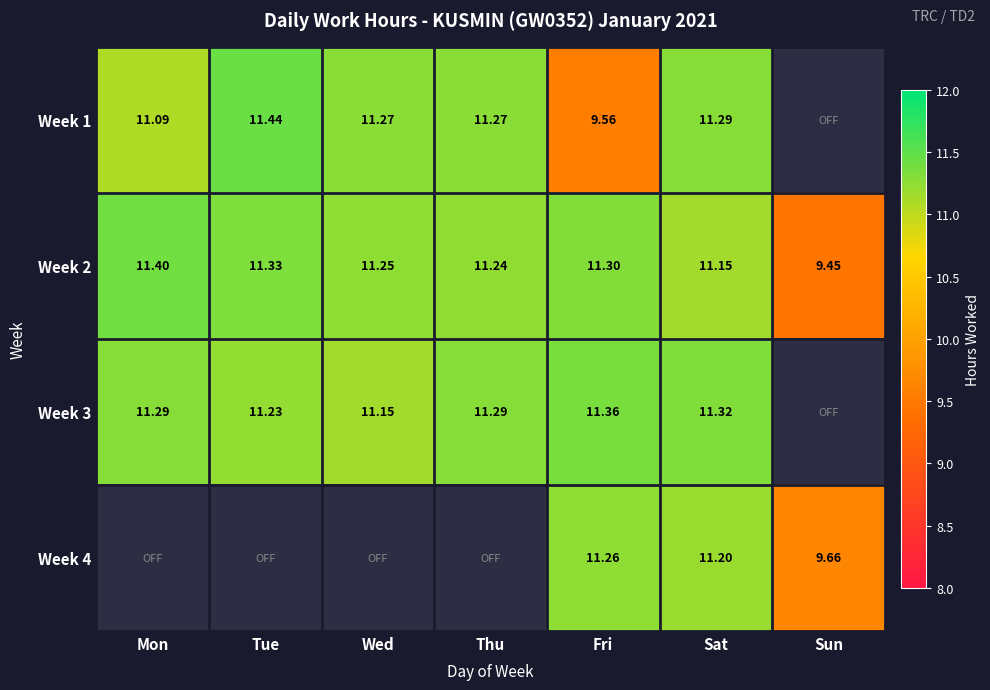

Where is Week 2 nearest to the value 10?

Sun